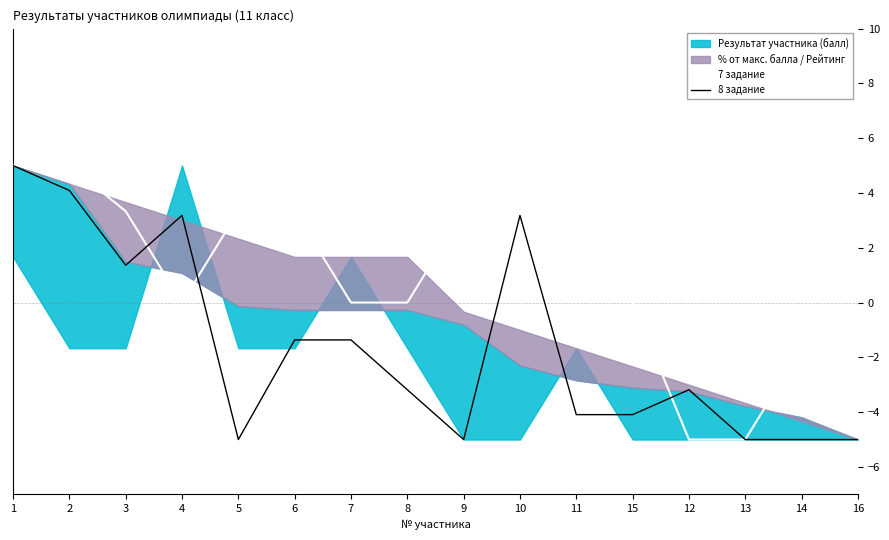

What is the highest value of the 7 задание series?

5.0